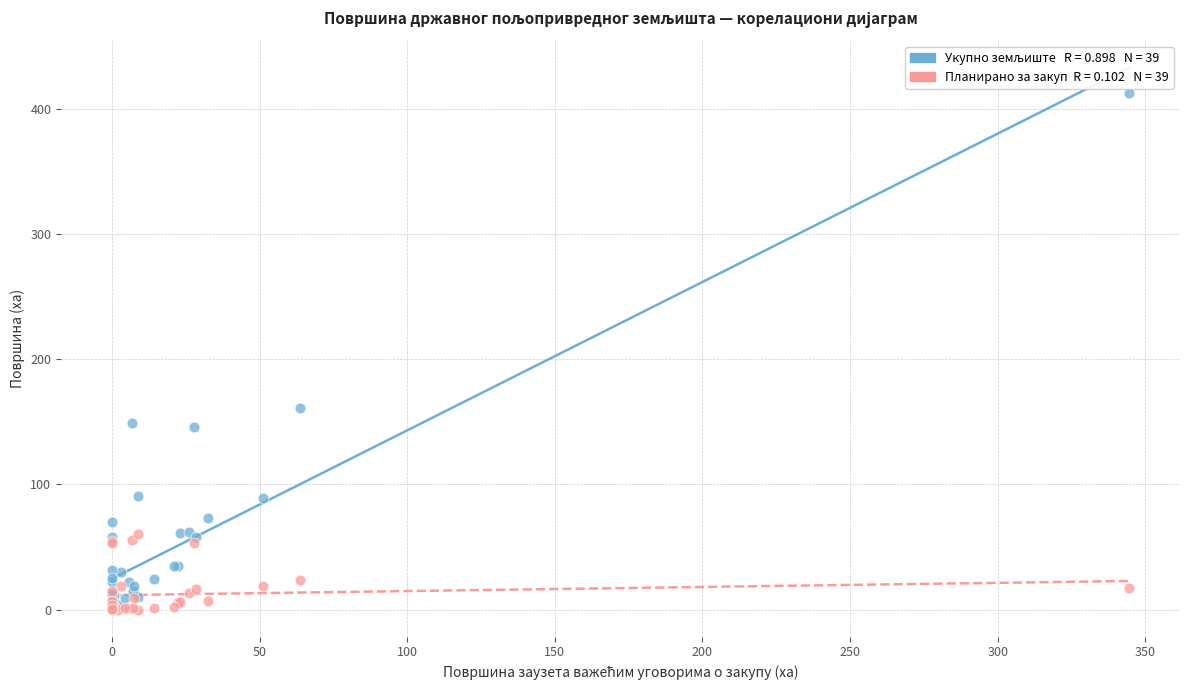

Across all series, what Y value is closest to 206?

161.0